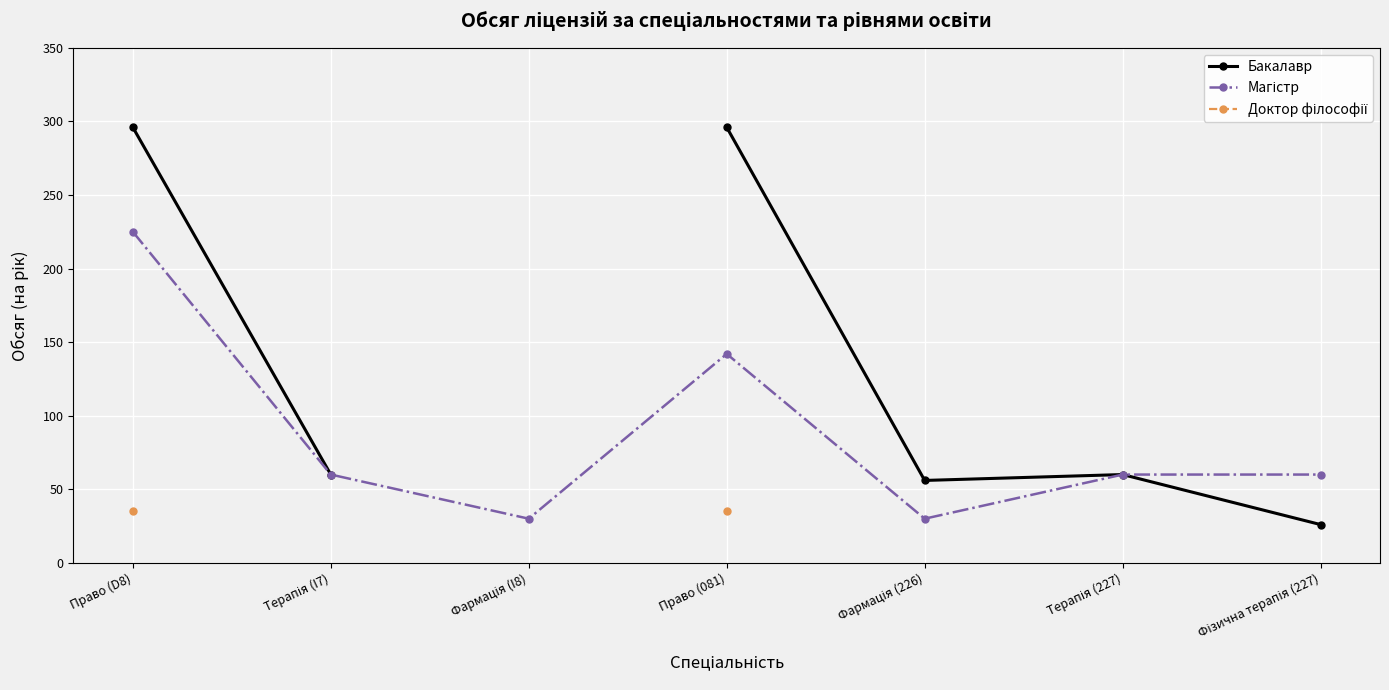

Where does the Магістр series first go above 60?

Право (D8)